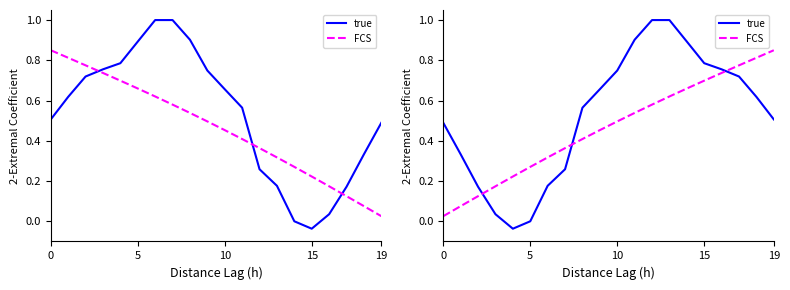

Count the number of data series in this chart.

2